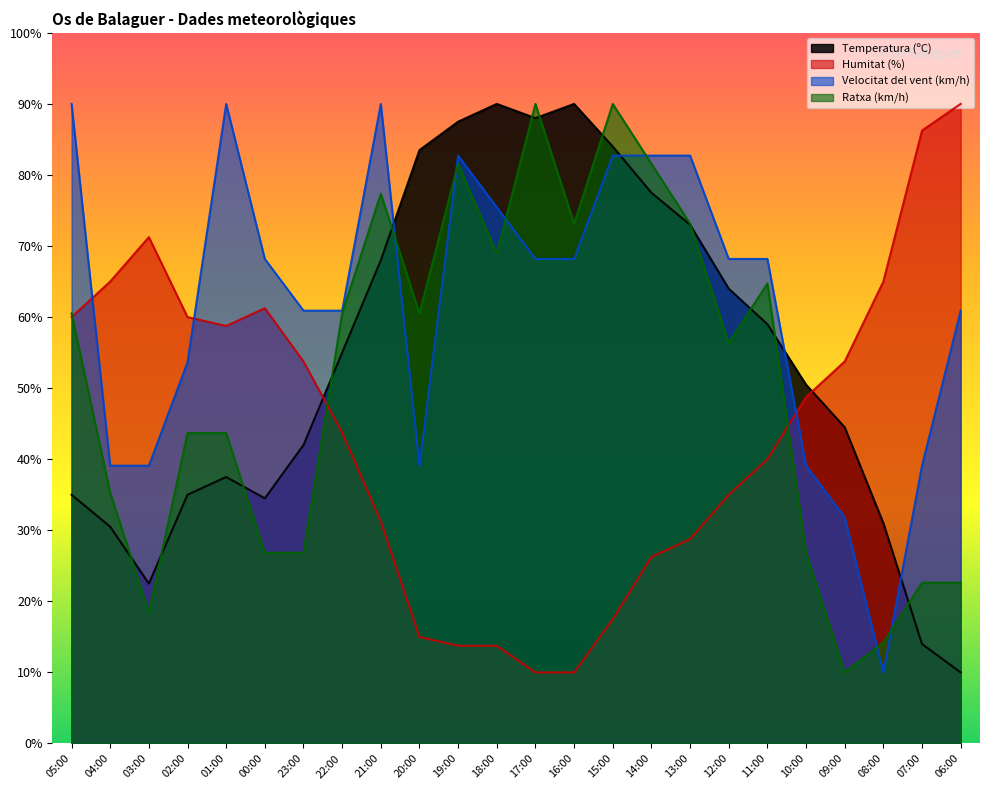

Count the number of categories in the chart.

24